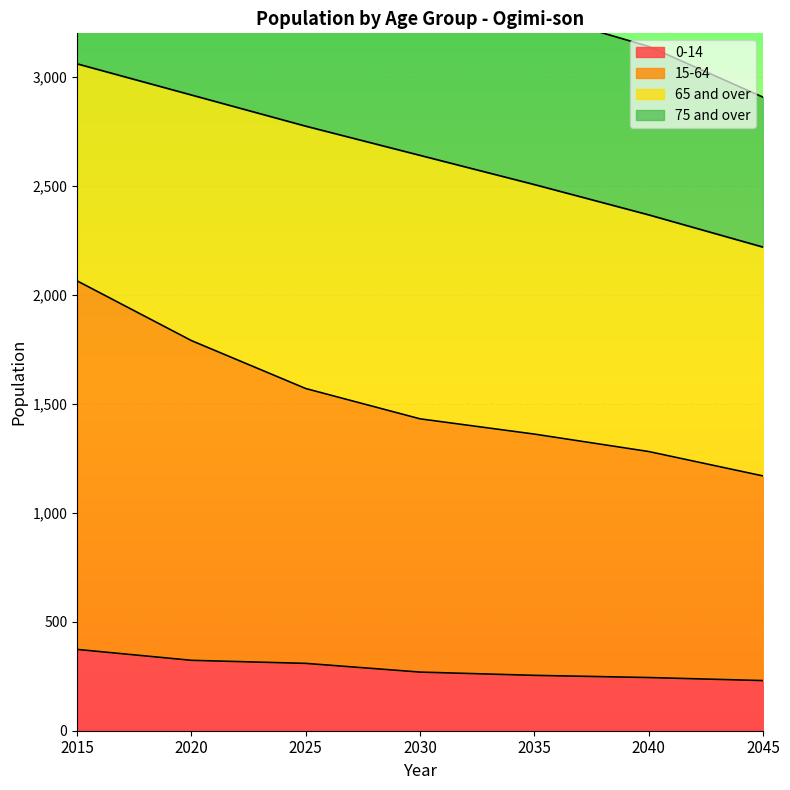

What is the sum of all 0-14 values?

2002